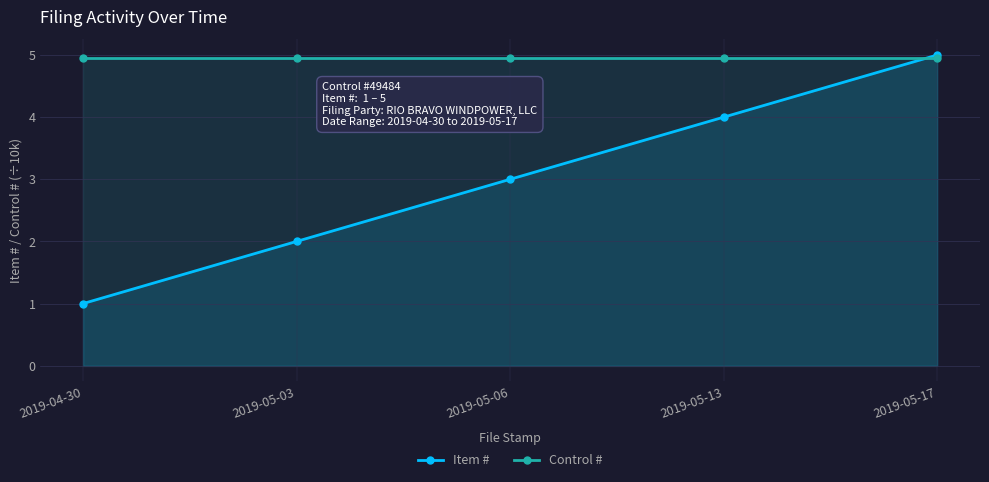

What is the highest value of the Control # series?

4.9